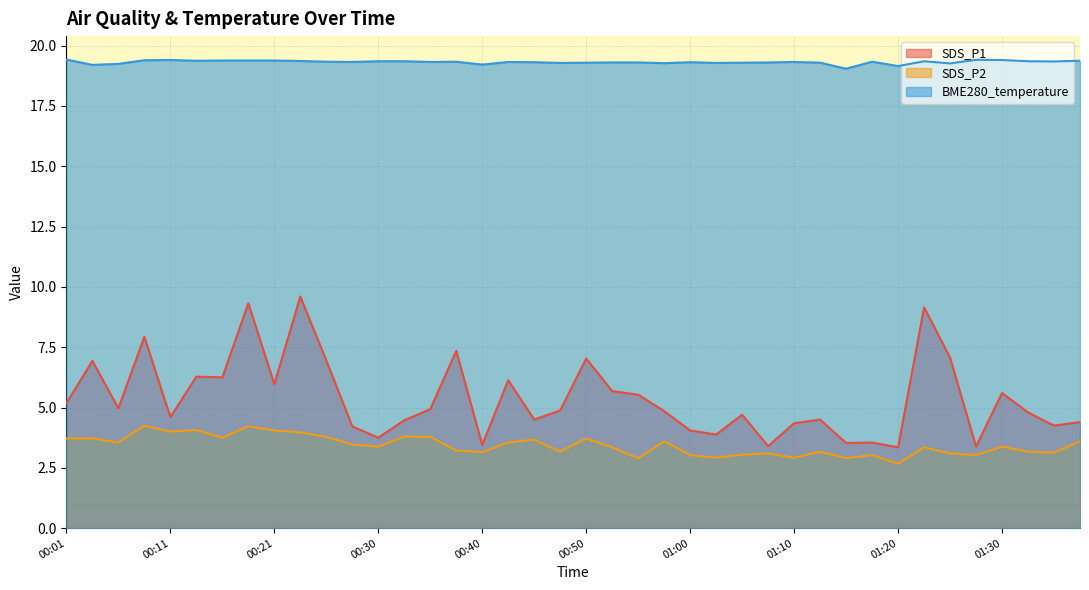

How many lines are shown in the chart?

3